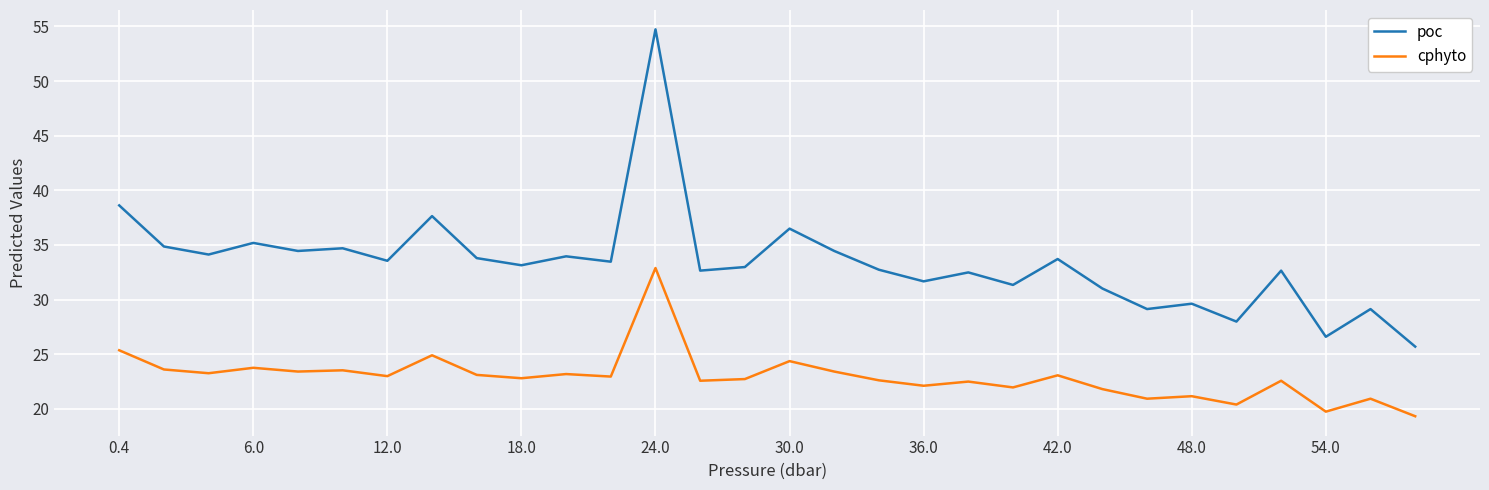

What is the highest value of the poc series?

54.7